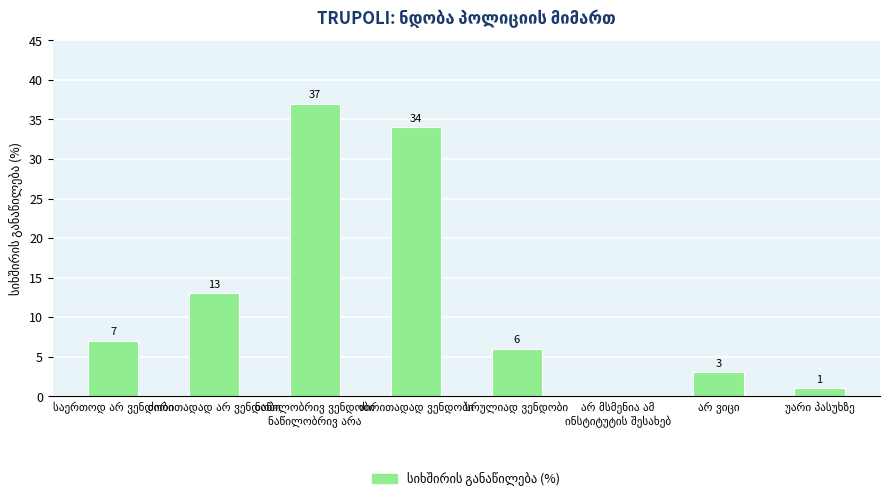

Are the bars horizontal?

No